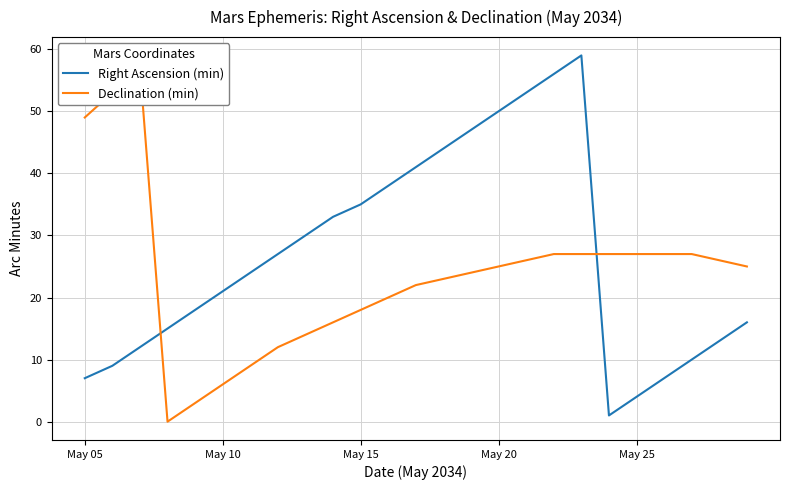

What is the value of the Declination (min) point at the 23rd from the left?

27